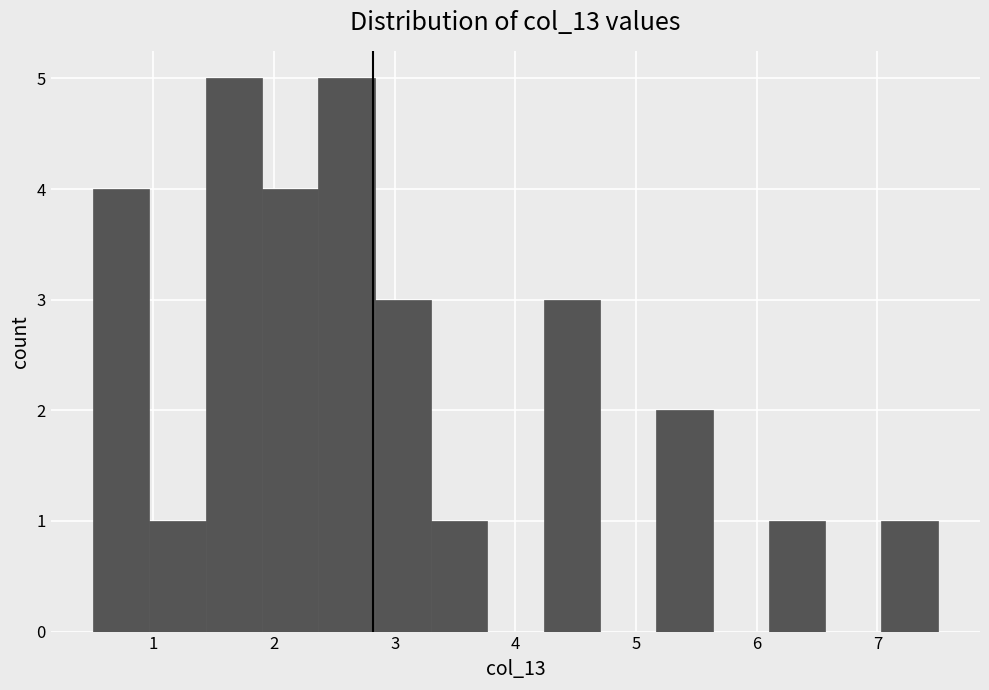

Reading left to right, transcribe this chart: for each bar, give the range it covers on the x-axis and its height. Neither the bar edges nor the heights are printed on the chart, so give them approximately, as read against the axes.

0.5 to 1.0: 4
1.0 to 1.4: 1
1.4 to 1.9: 5
1.9 to 2.4: 4
2.4 to 2.8: 5
2.8 to 3.3: 3
3.3 to 3.8: 1
3.8 to 4.2: 0
4.2 to 4.7: 3
4.7 to 5.2: 0
5.2 to 5.6: 2
5.6 to 6.1: 0
6.1 to 6.6: 1
6.6 to 7.0: 0
7.0 to 7.5: 1